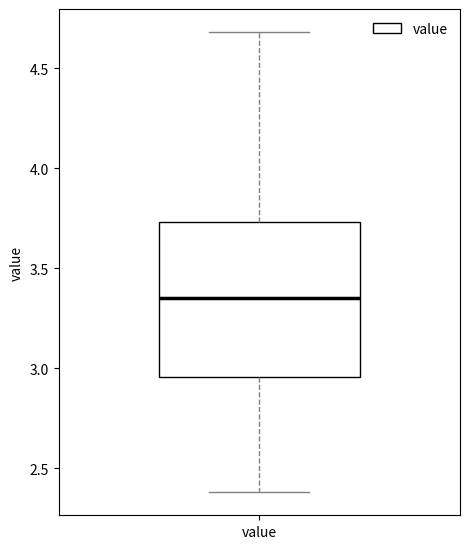

Transcribe this box plot: give where the median line is, the range the box spans, and where the two whiskers end, as read against the y-axis. The values are not printed on the chart, so give them approximately, as read against the axis.

median 3.35, box 2.95 to 3.75, whiskers 2.40 to 4.70